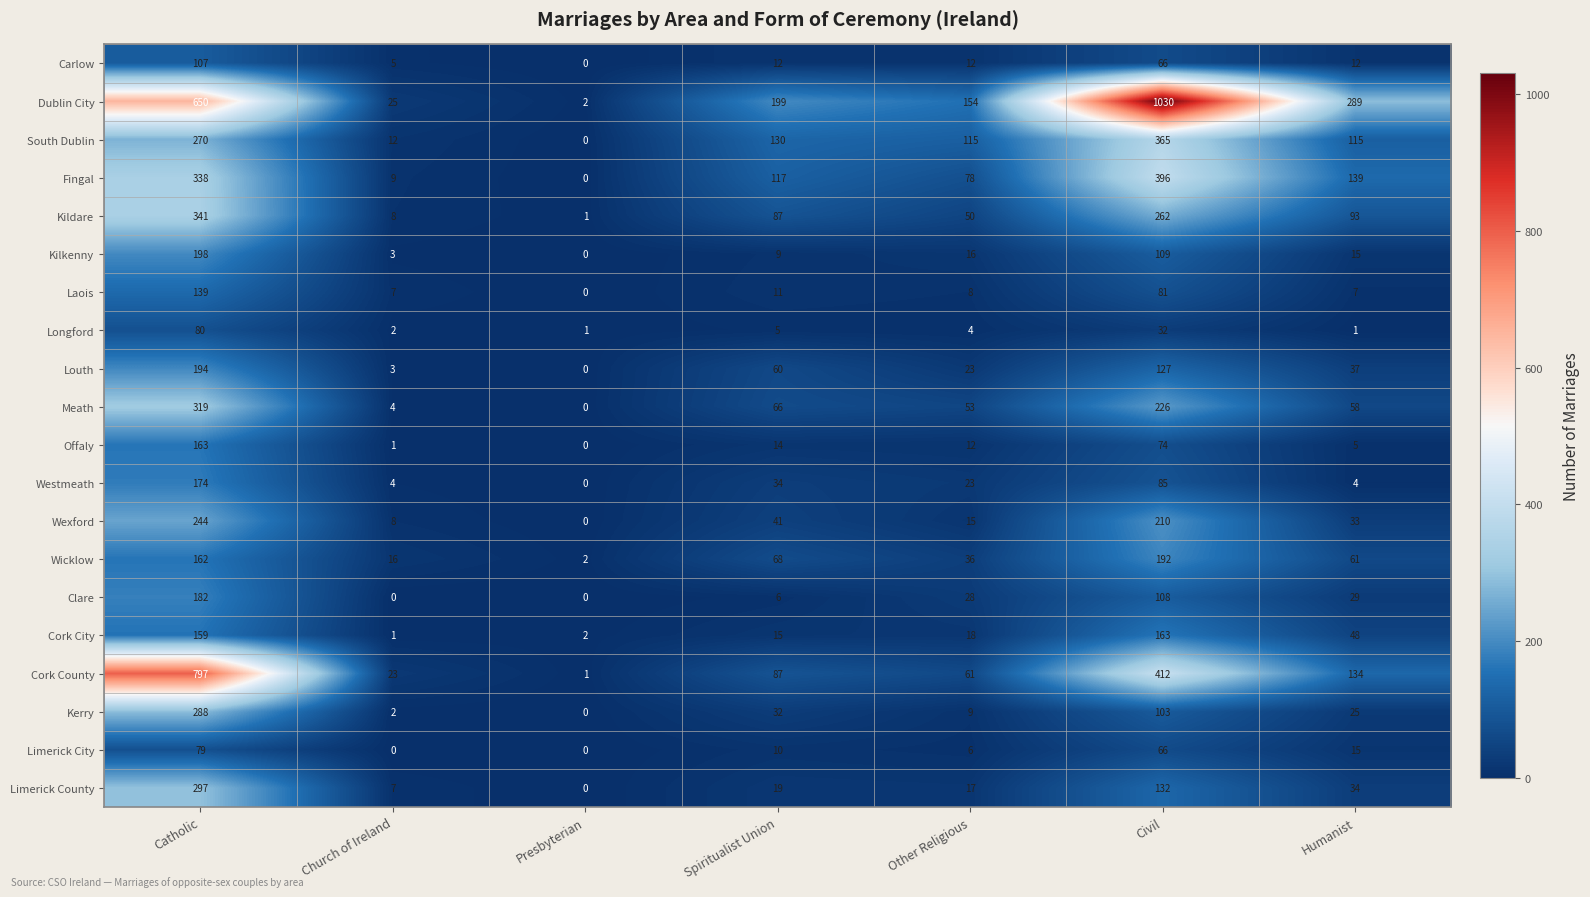

Which series has the largest total across all categories?

Dublin City